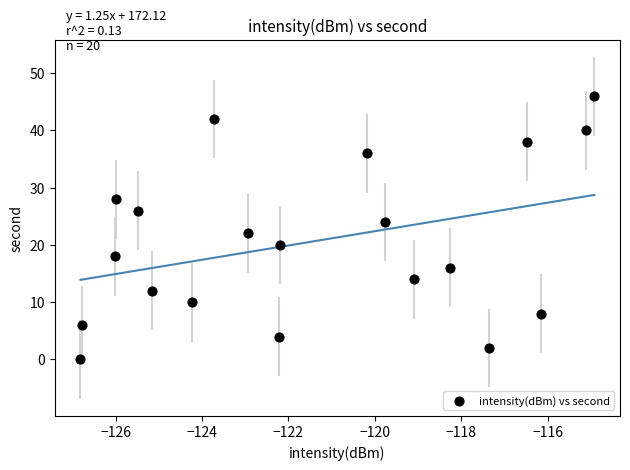

How many data points are displayed?

20